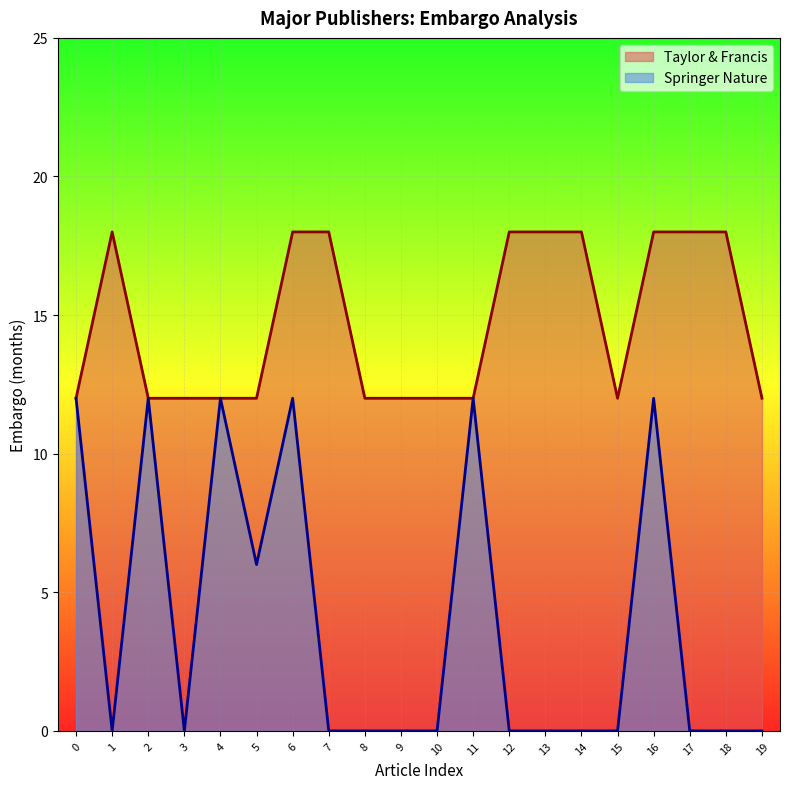

Reading left to right, extract all data points from this chart.

Taylor & Francis: 12	18	12	12	12	12	18	18	12	12	12	12	18	18	18	12	18	18	18	12
Springer Nature: 12	0	12	0	12	6	12	0	0	0	0	12	0	0	0	0	12	0	0	0